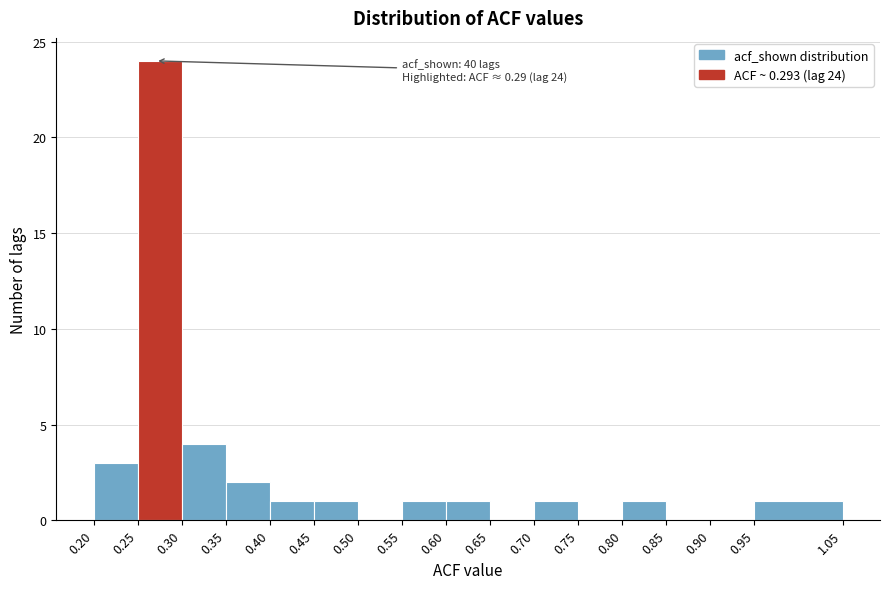

Over which range of the x-axis is the bar tallest?

0.25 to 0.30